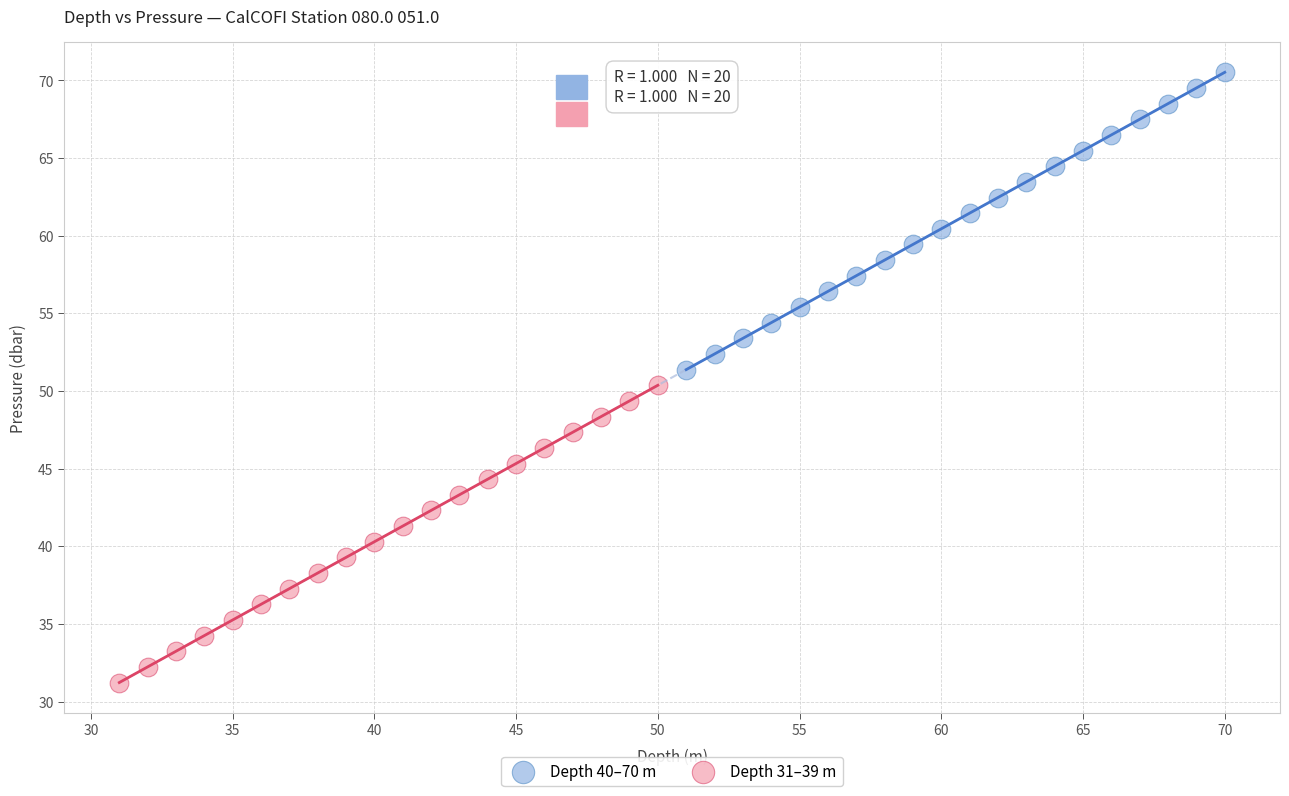

Which series reaches the maximum Y coordinate?

Depth 40–70 m